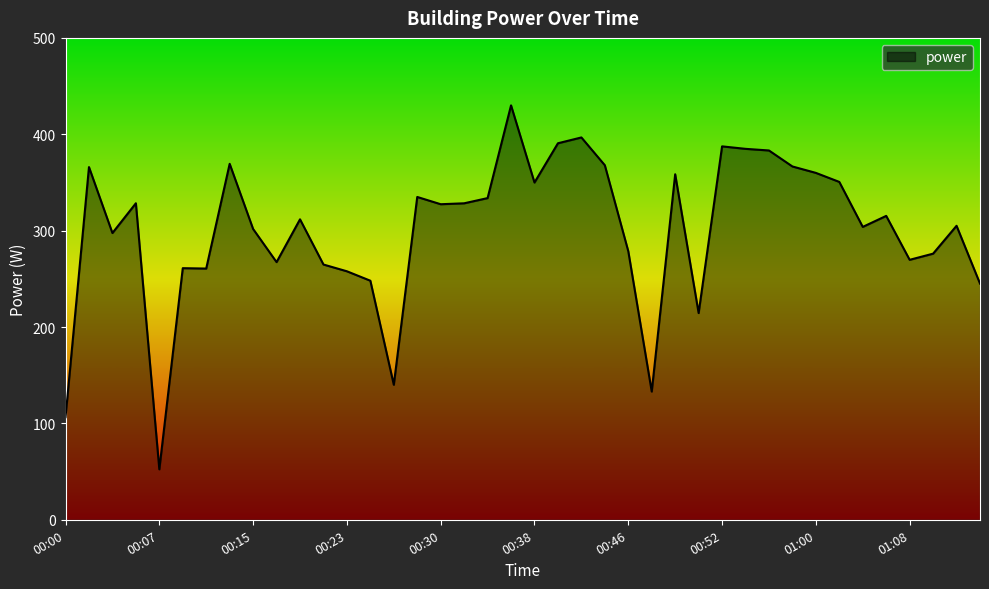

What is the maximum value shown in the chart?

430.0